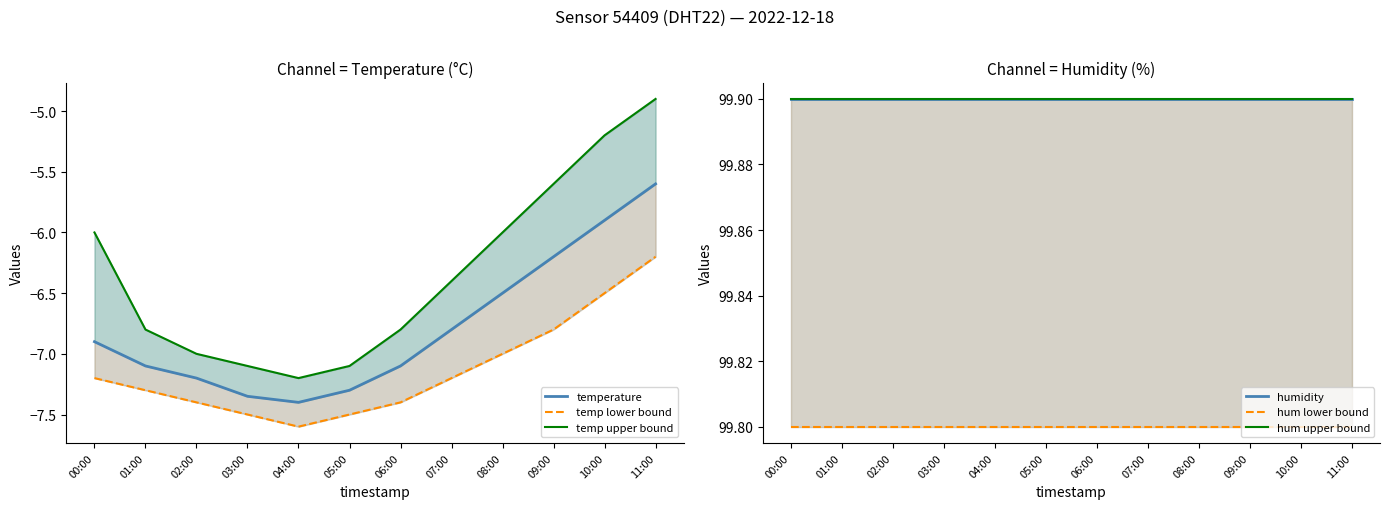

Reading left to right, transcribe all the data shown in this chart.

temperature: -6.9	-7.1	-7.2	-7.3	-7.4	-7.3	-7.1	-6.8	-6.5	-6.2	-5.9	-5.6
temp lower bound: -7.2	-7.3	-7.4	-7.5	-7.6	-7.5	-7.4	-7.2	-7.0	-6.8	-6.5	-6.2
temp upper bound: -6.0	-6.8	-7.0	-7.1	-7.2	-7.1	-6.8	-6.4	-6.0	-5.6	-5.2	-4.9
humidity: 99.9	99.9	99.9	99.9	99.9	99.9	99.9	99.9	99.9	99.9	99.9	99.9
hum lower bound: 99.8	99.8	99.8	99.8	99.8	99.8	99.8	99.8	99.8	99.8	99.8	99.8
hum upper bound: 99.9	99.9	99.9	99.9	99.9	99.9	99.9	99.9	99.9	99.9	99.9	99.9